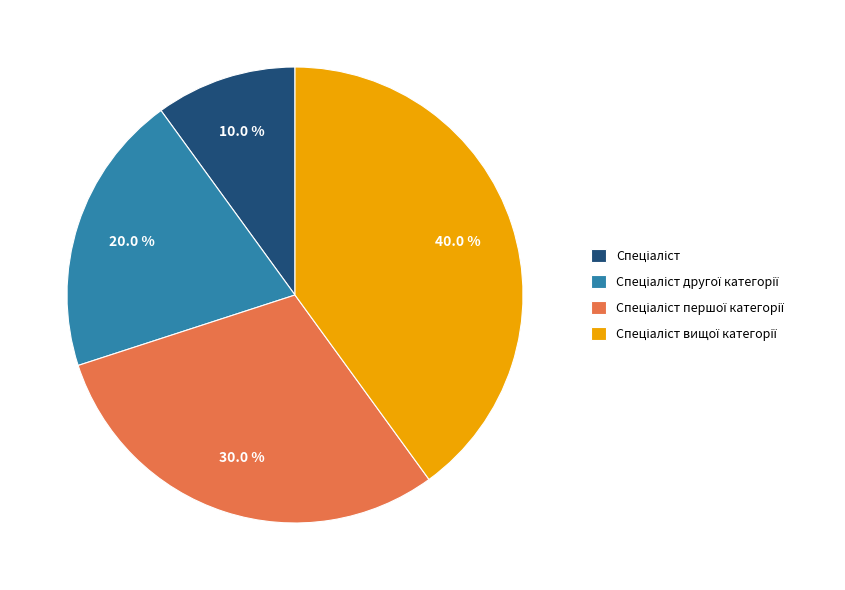

Is there a majority slice in this chart?

No